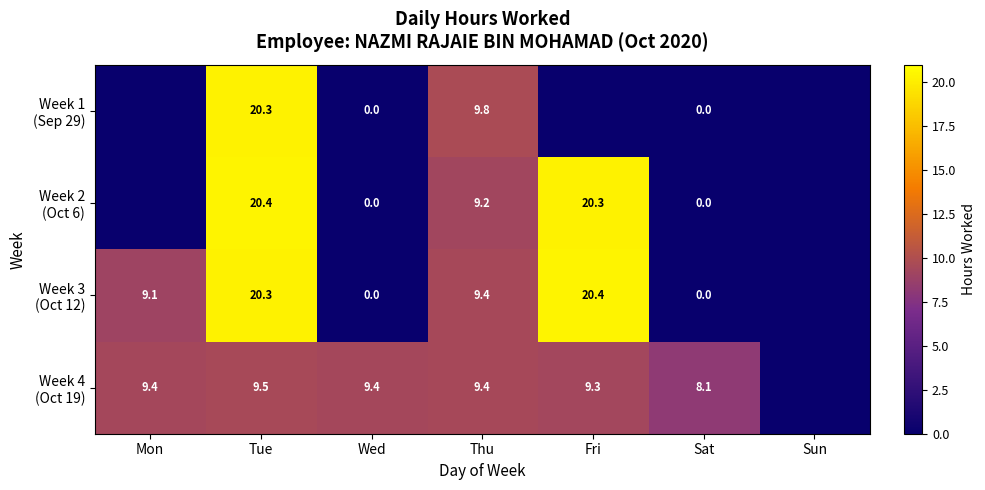

True or false: Week 3 (Oct 12) has a value of 2.7 at Mon.

False